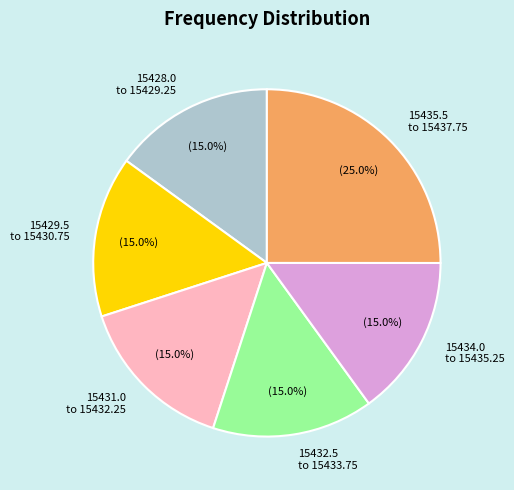

What is the ratio of the value at 15435.5 to 15437.75 to the value at 15432.5 to 15433.75?

1.7